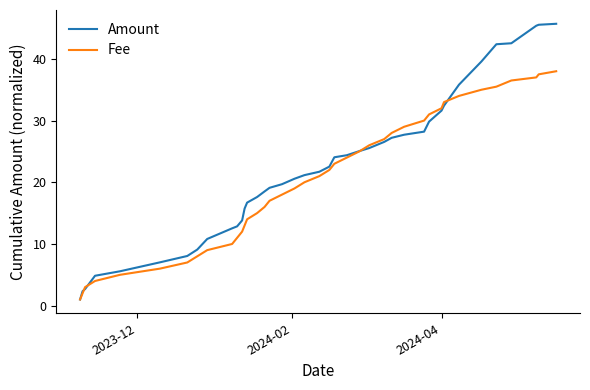

Which series has the widest spread of values?

Amount